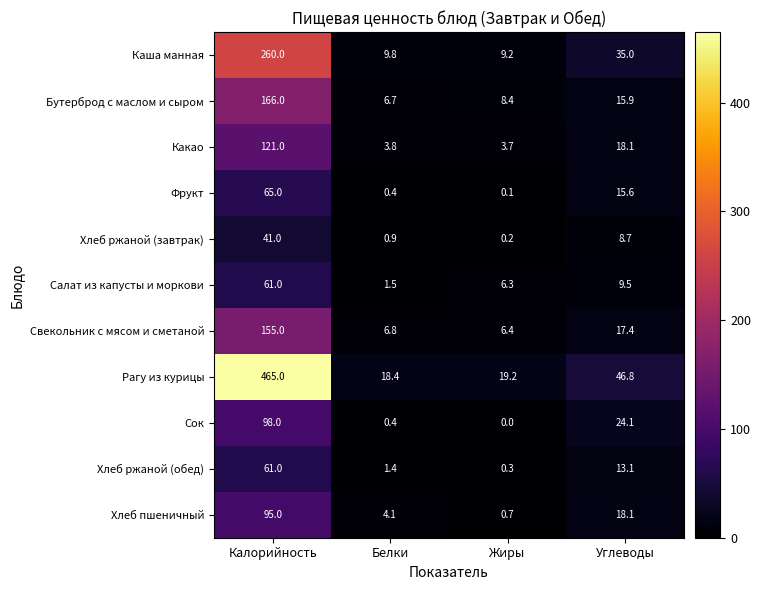

Between Белки and Углеводы, which series saw the biggest shift?

Рагу из курицы